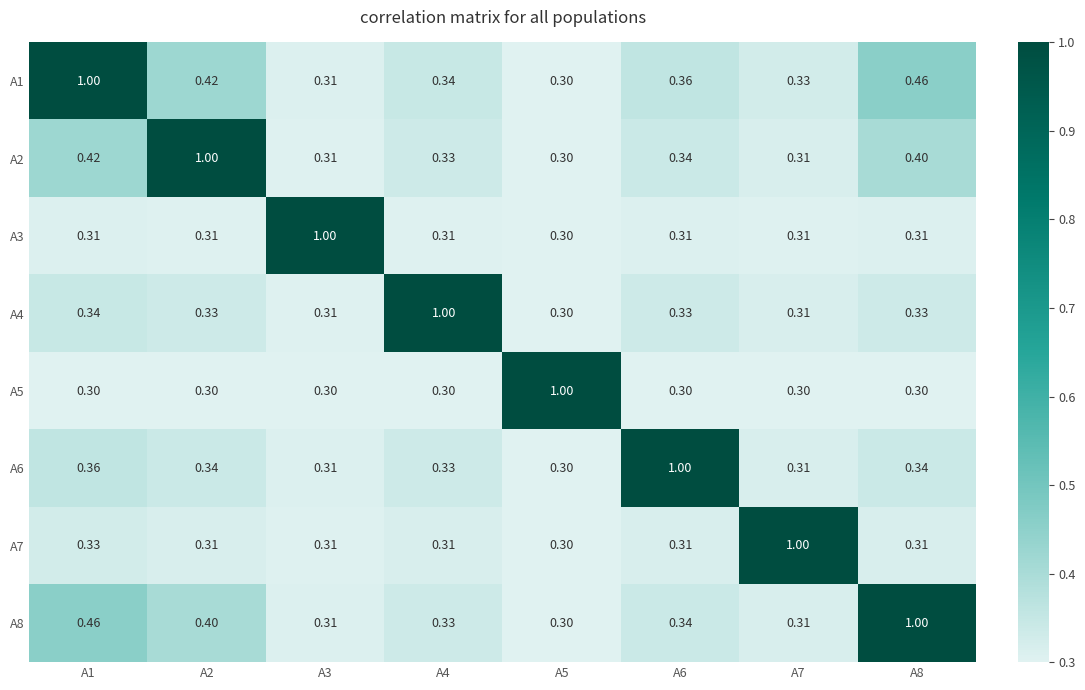

Is the value of A4 at A3 greater than the value of A1 at A8?

No